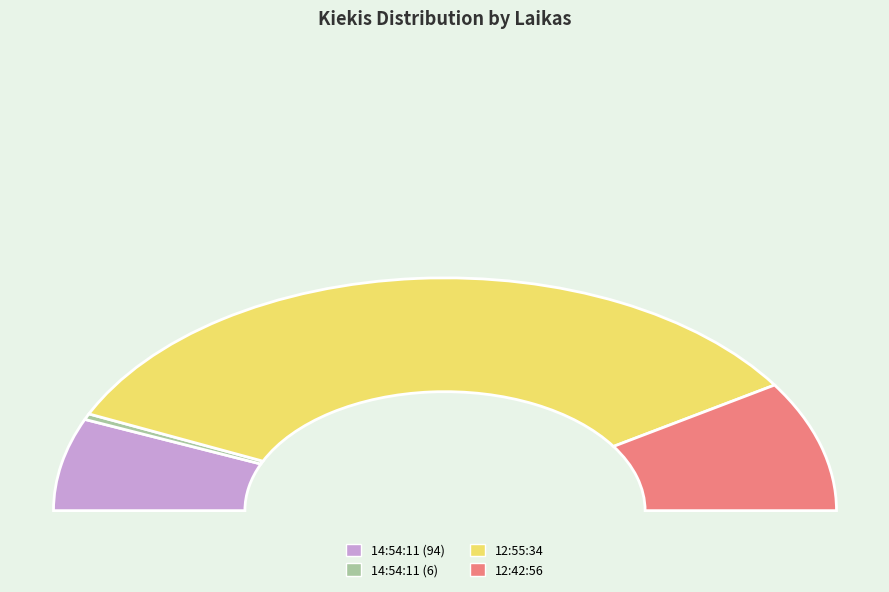

To the nearest percent, what is the average slice percentage?

25%